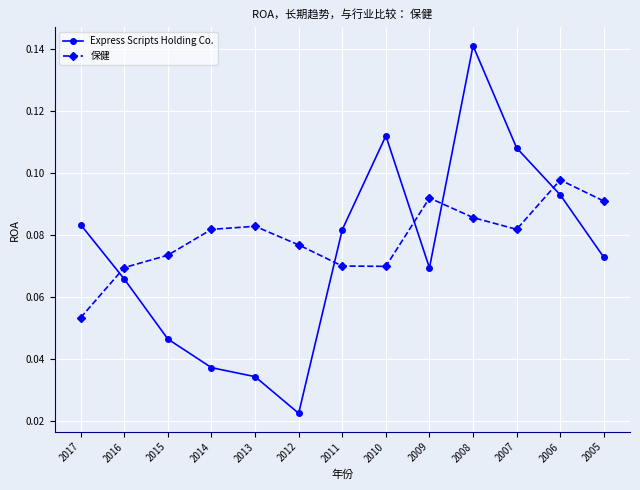

What is the sum of all Express Scripts Holding Co. values?

1.0